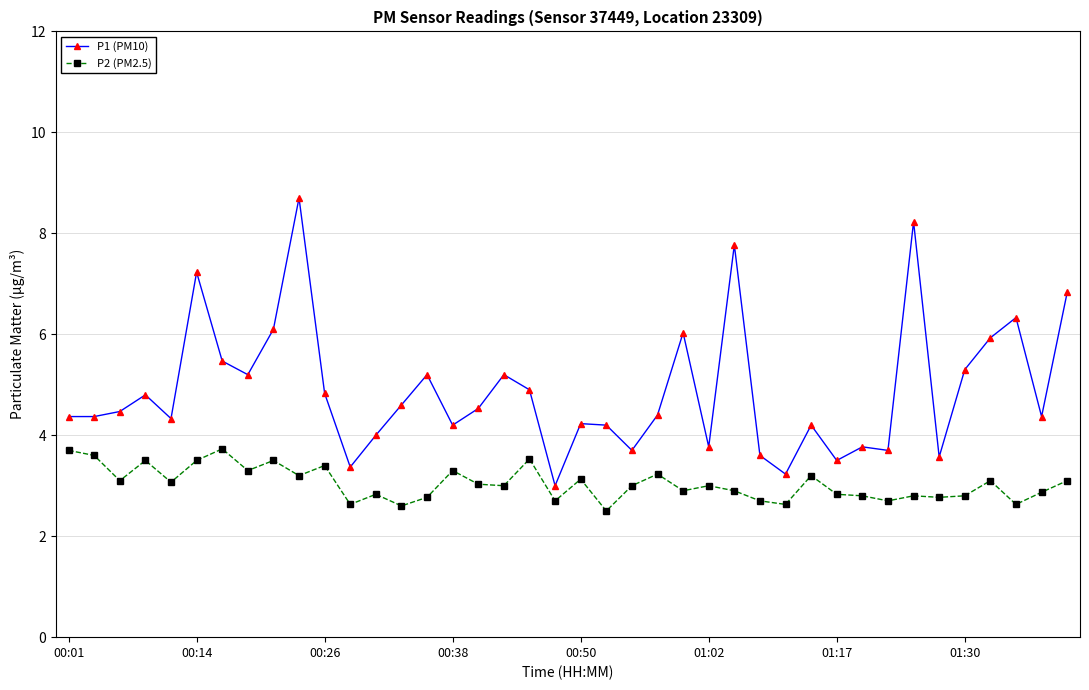

What is the difference between the maximum and second lowest values in the P2 (PM2.5) series?

1.1